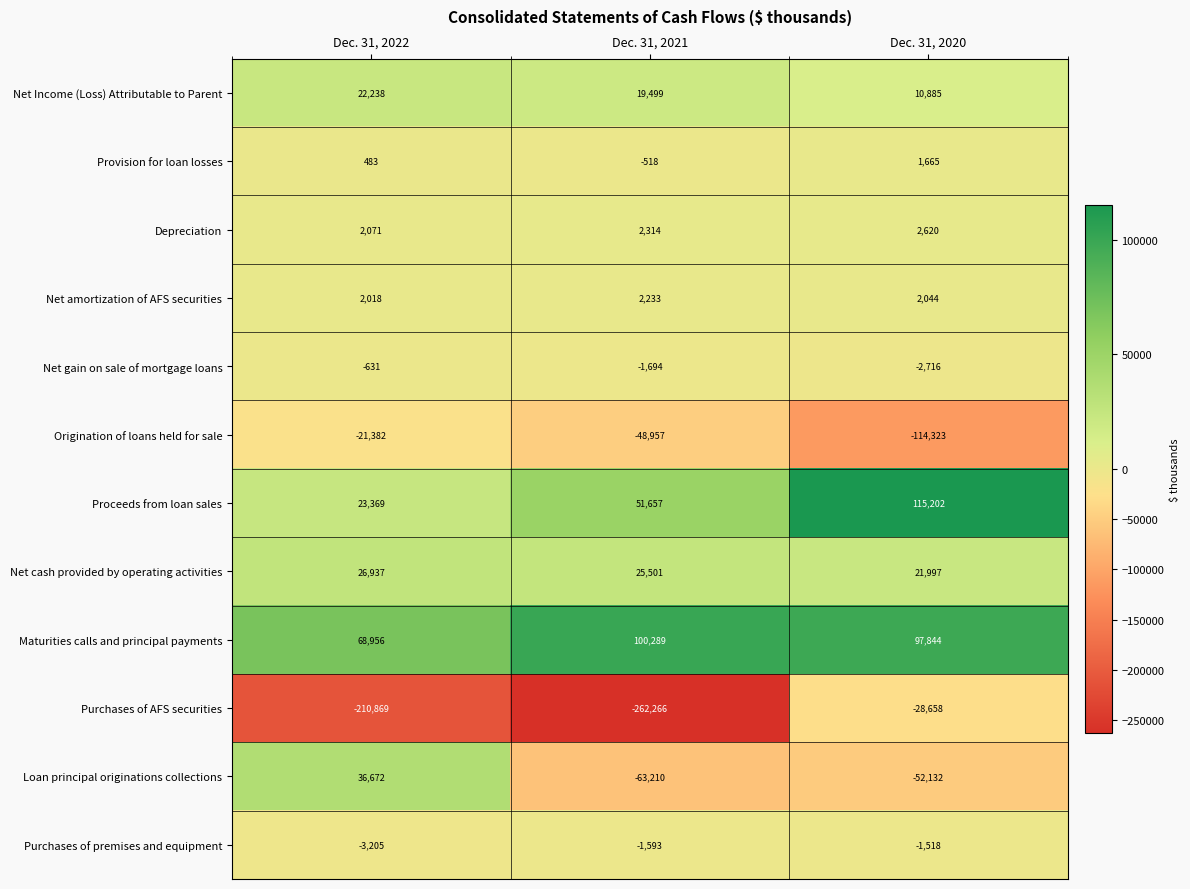

What is the sum of all Loan principal originations collections values?

-78670